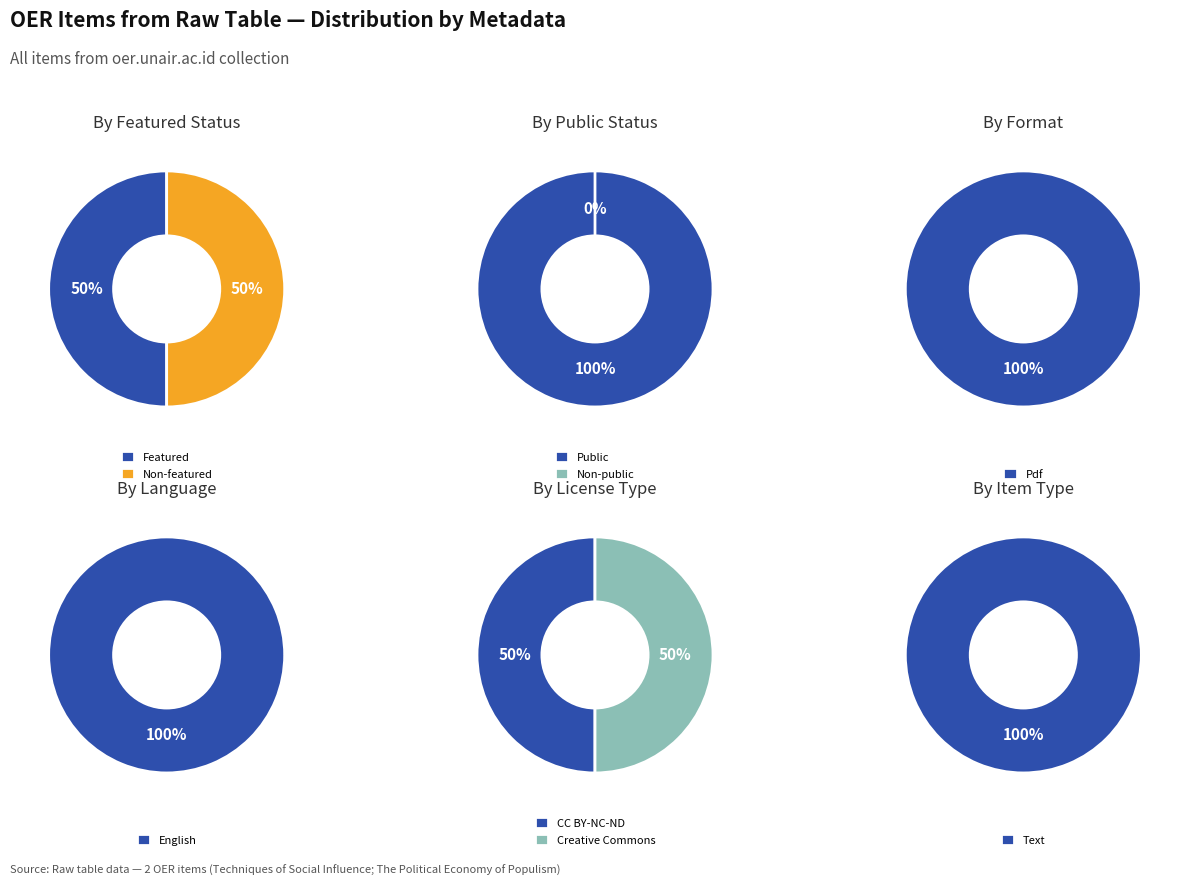

Is it true that The Political Economy of Populism is 0% of the pie?

True